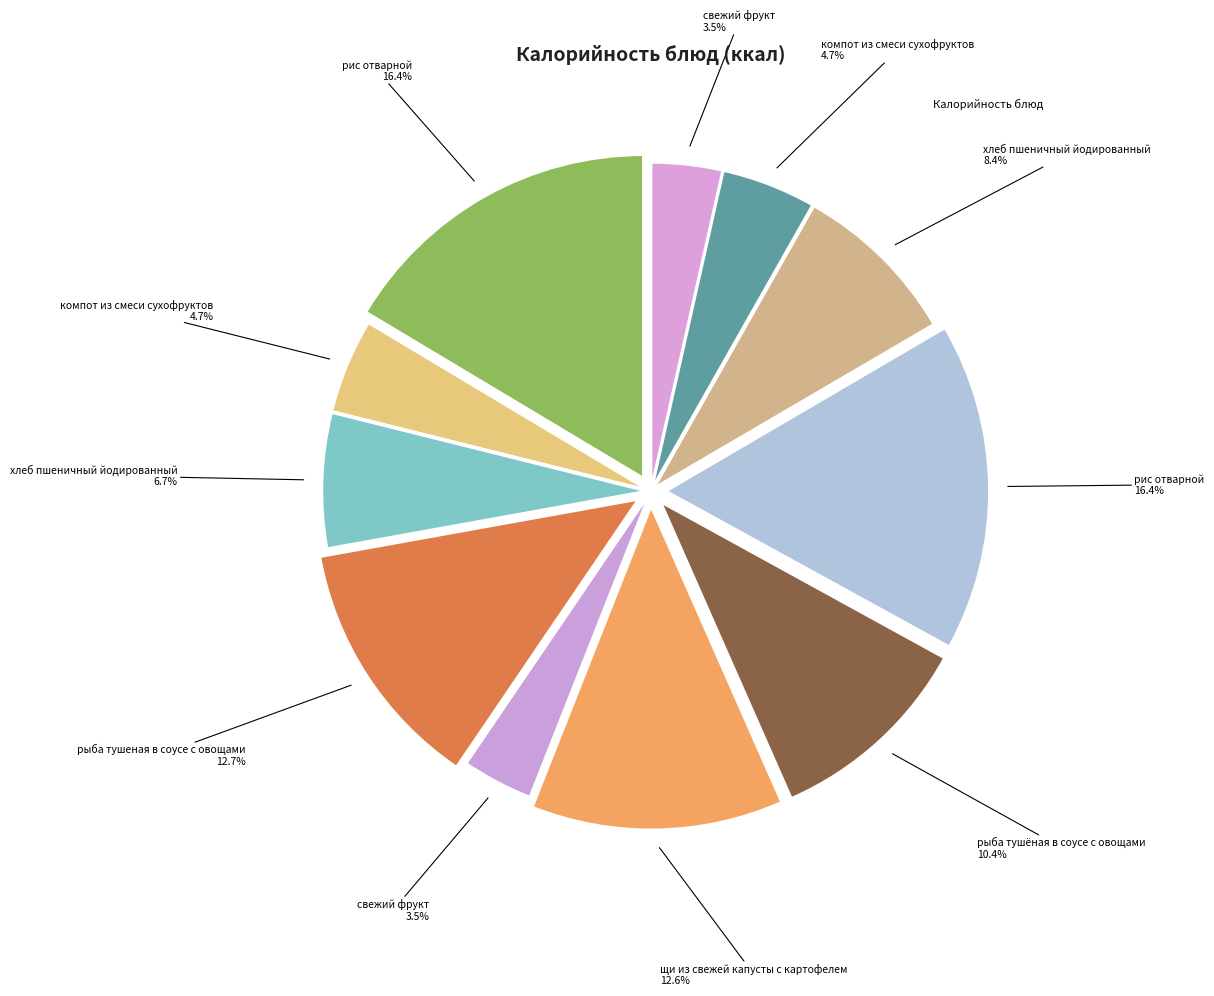

To the nearest percent, what is the average slice percentage?

9%